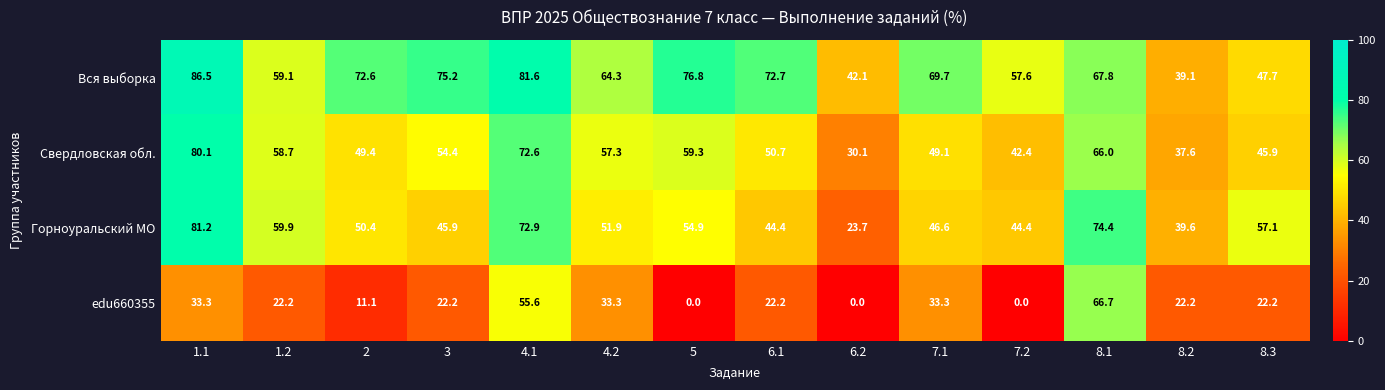

At which category is the sum across all series the highest?

4.1